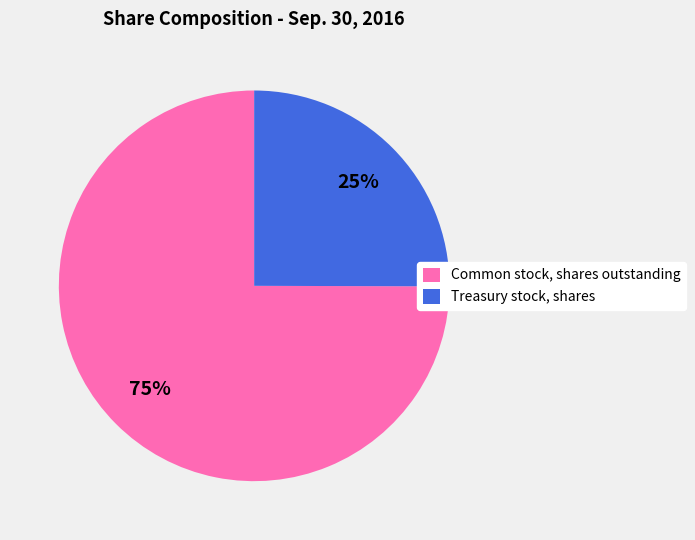

Between Common stock, shares outstanding and Treasury stock, shares, which is larger?

Common stock, shares outstanding